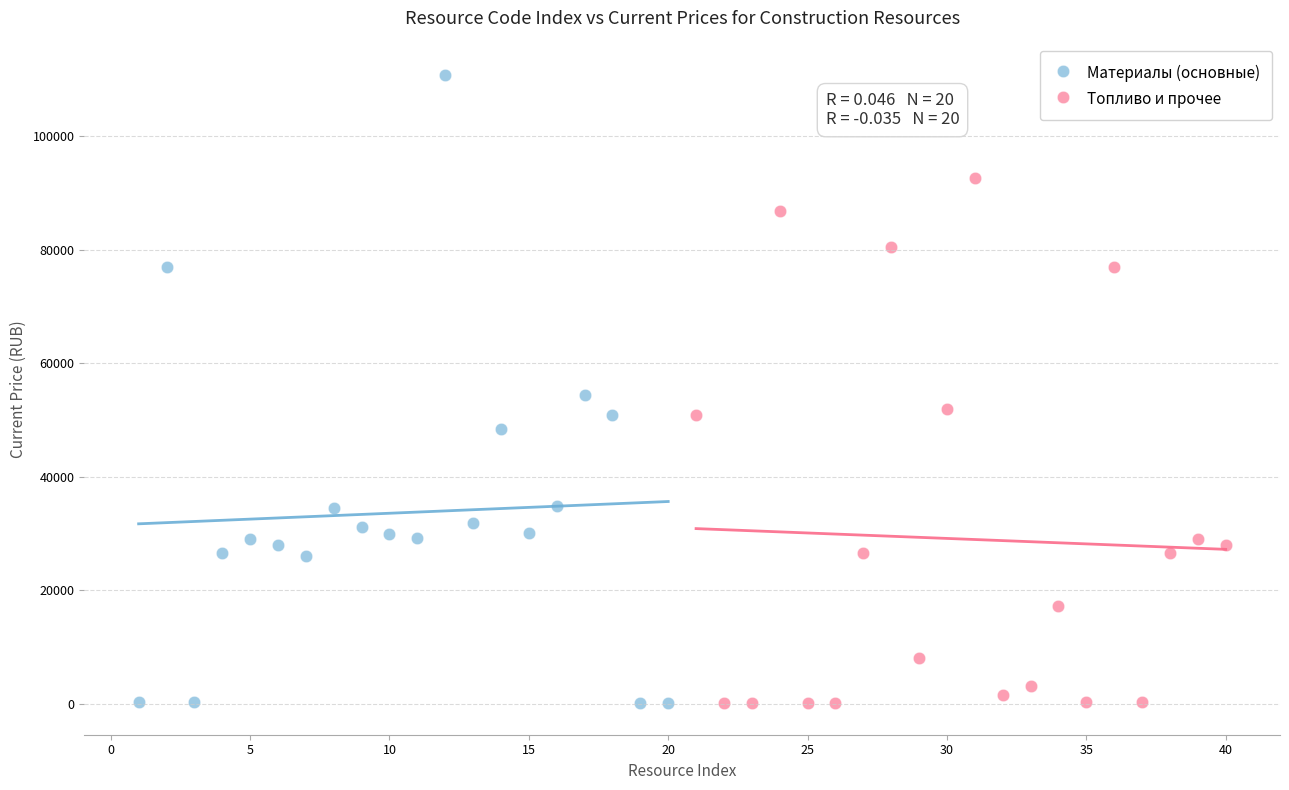

Which series has the widest spread of Y values?

Материалы (основные)